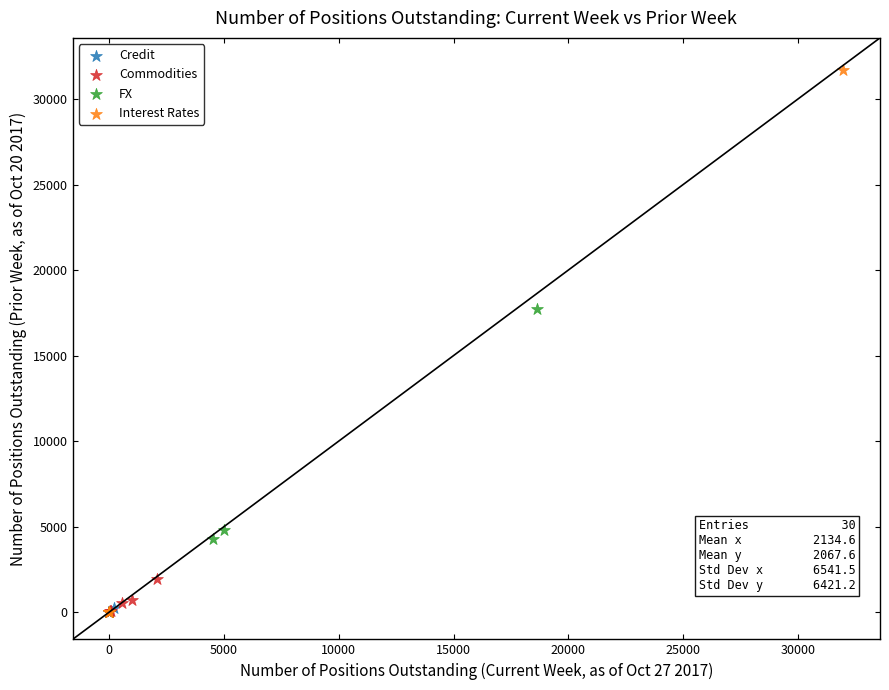

Which series reaches the maximum Y coordinate?

Interest Rates